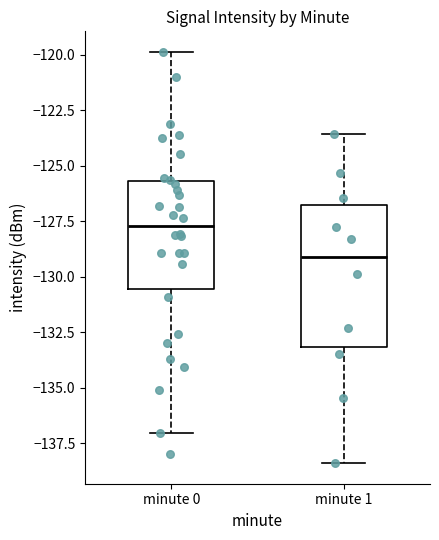

Reading left to right, read every box against the y-axis: the position of its median line, the range the box covers, and the ends of its whiskers. The values are not printed on the chart, so give them approximately, as read against the axis.

minute 0: median -127.5, box -130.5 to -125.5, whiskers -137.0 to -120.0
minute 1: median -129.0, box -133.0 to -127.0, whiskers -138.5 to -123.5